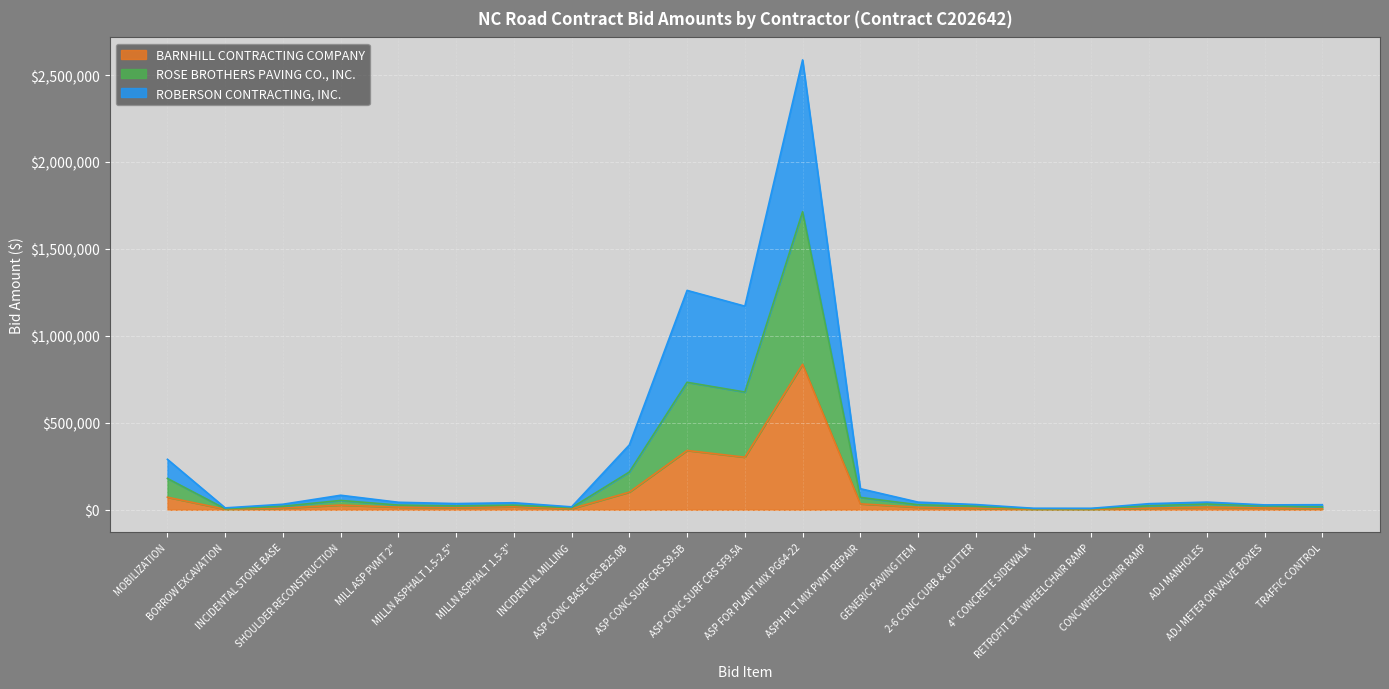

How many data points in ROBERSON CONTRACTING, INC. are above 40375?

10